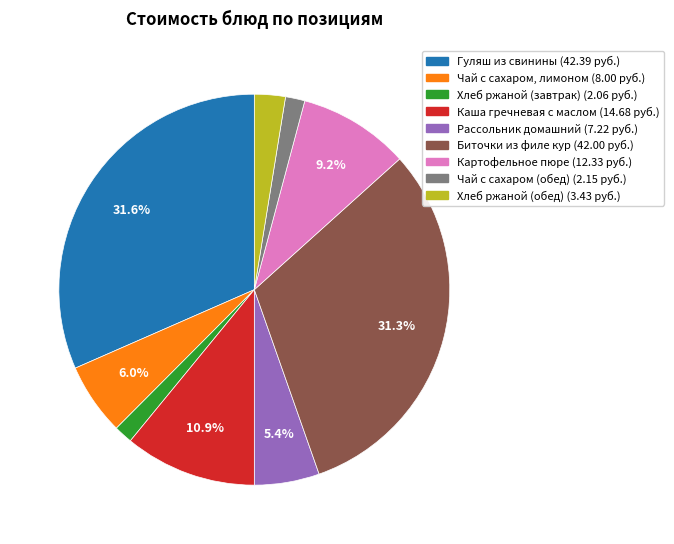

How many slices are in this pie chart?

9